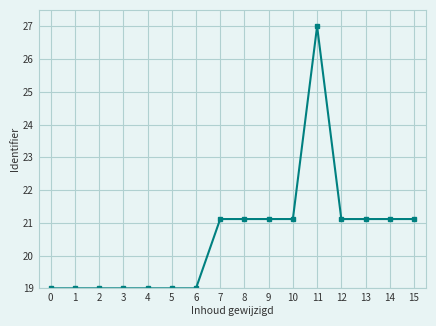

What is the value of the 2nd point from the left?

19.0